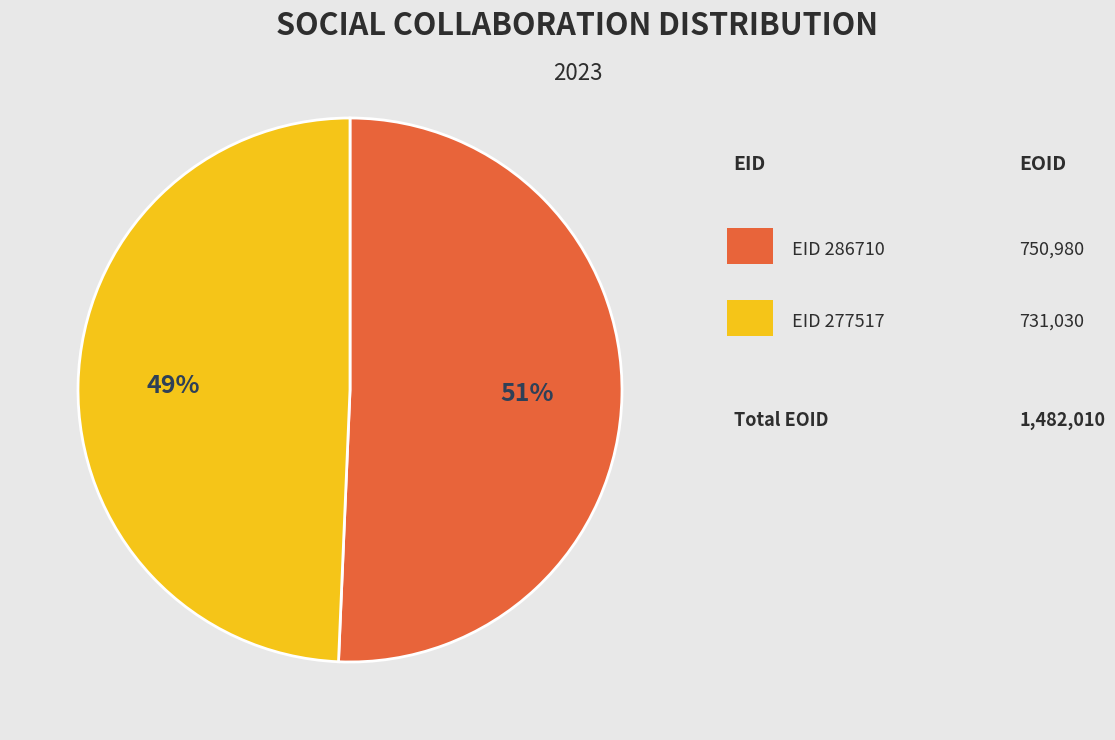

To the nearest percent, what is the average slice percentage?

50%